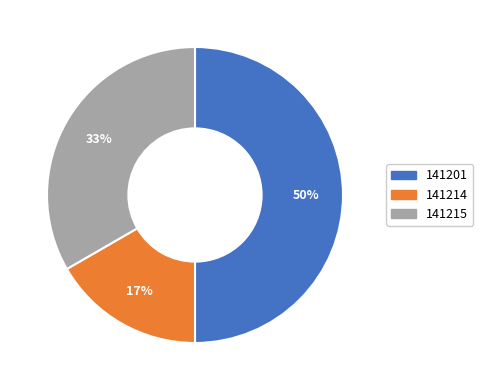

Rank the categories by value from highest to lowest.

141201, 141215, 141214